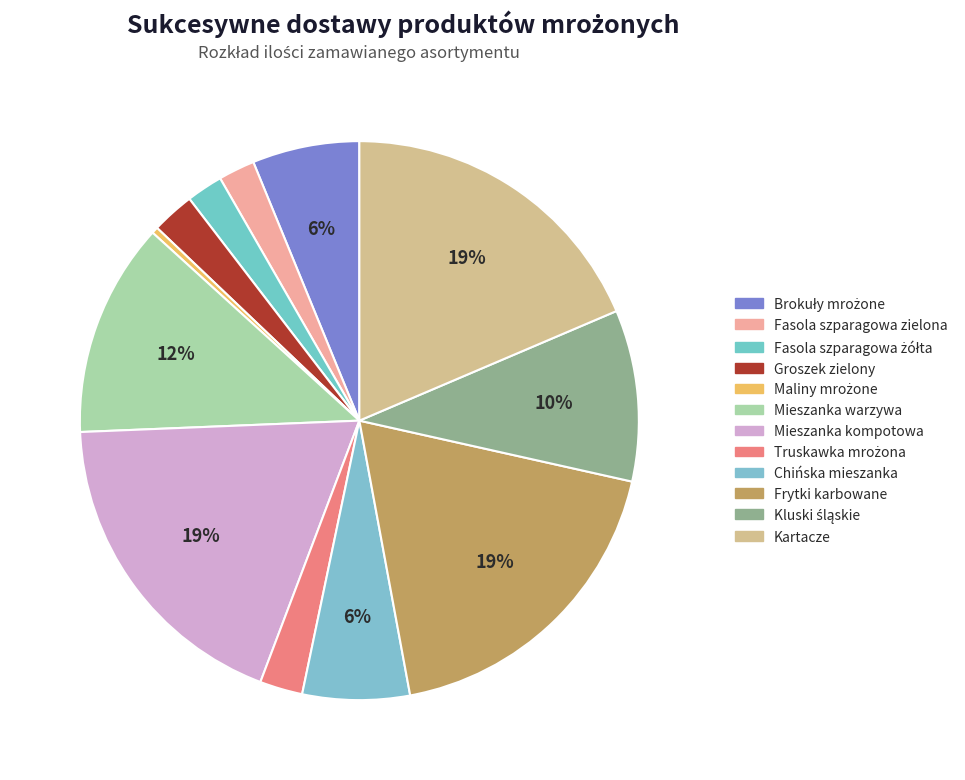

To the nearest percent, what portion does Fasola szparagowa żółta represent?

2%